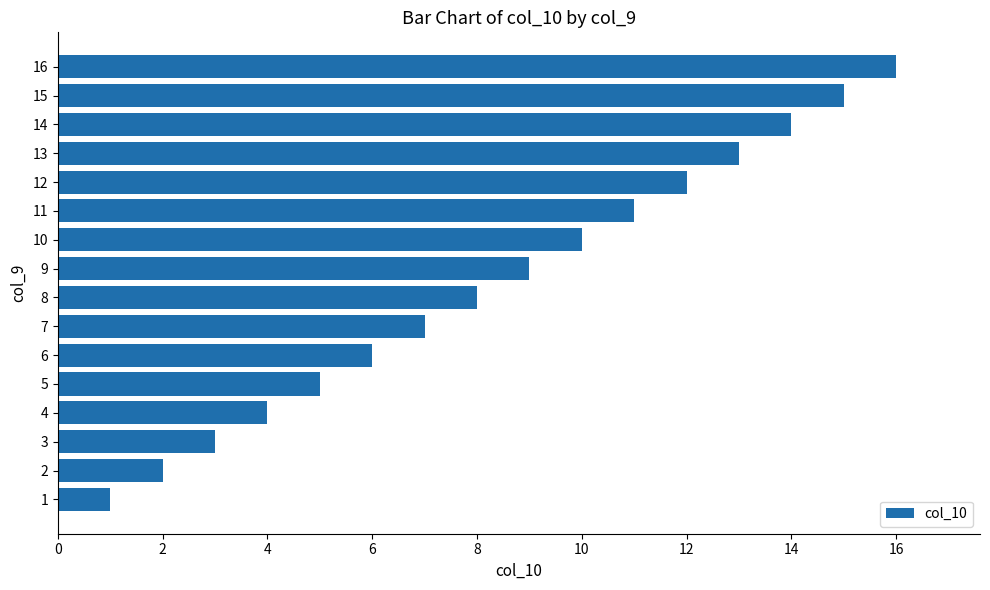

What is the maximum value shown in the chart?

16